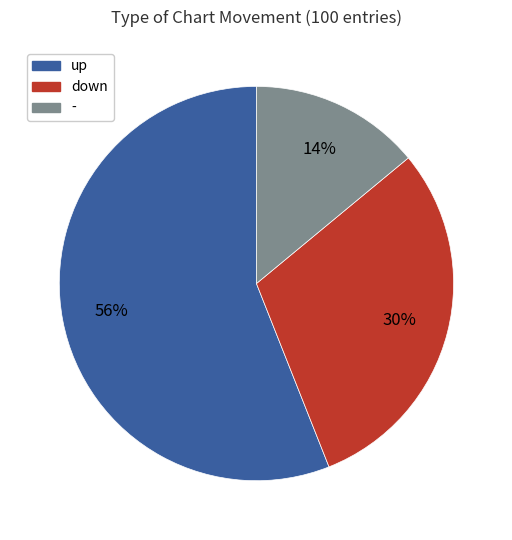

How many segments does this pie chart have?

3